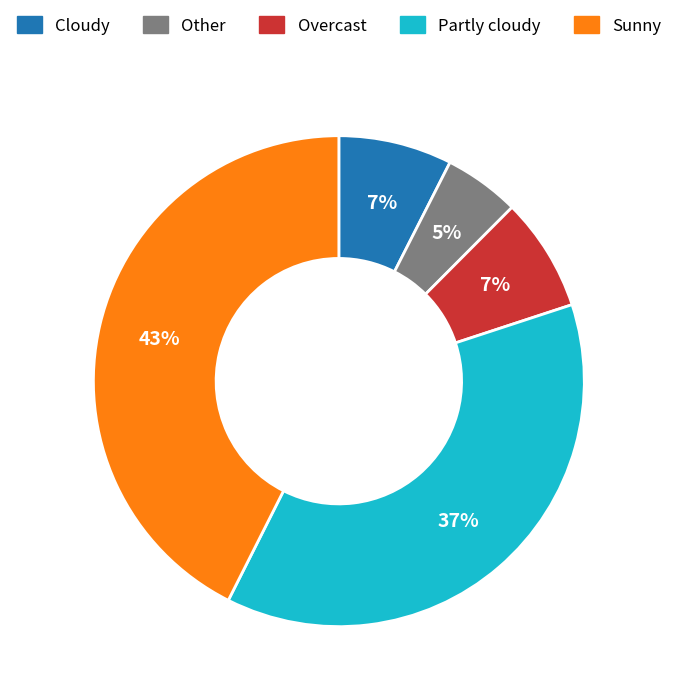

What percentage is the Sunny slice, to the nearest percent?

43%